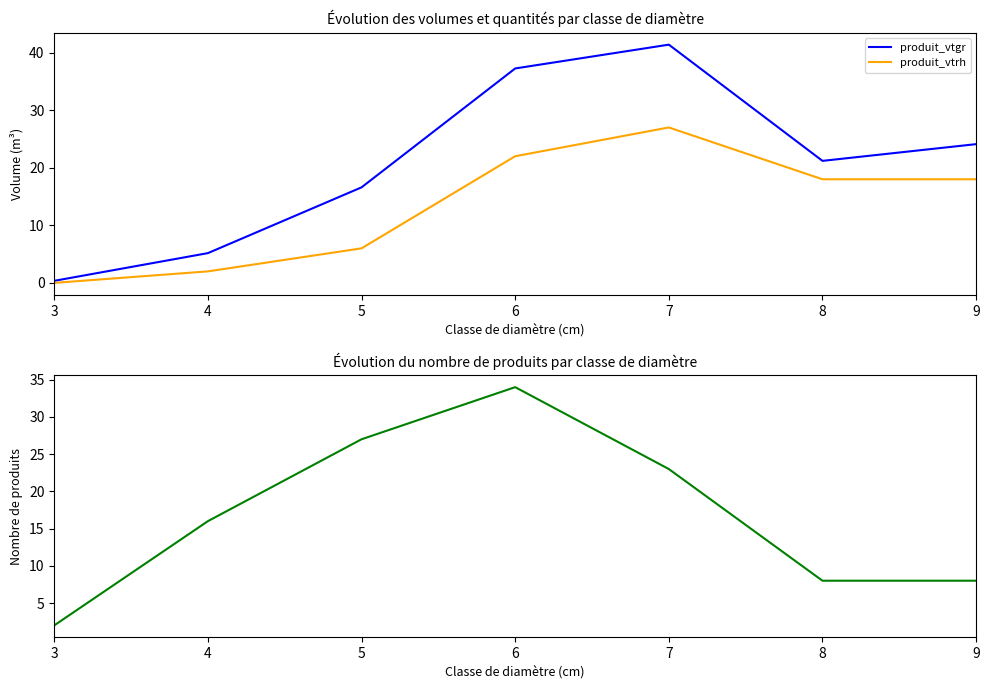

Rank the series by their average value, from lowest to highest.

produit_vtrh, produit_nbre, produit_vtgr